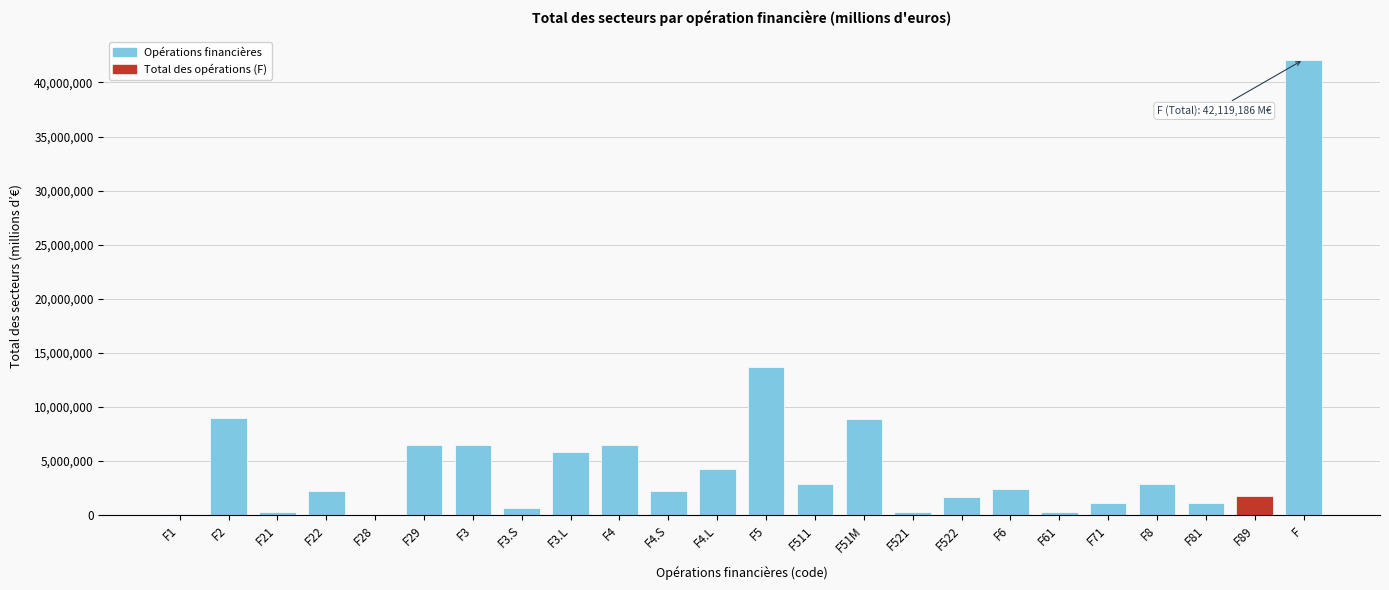

At which label is the value closest to 21065443?

F5